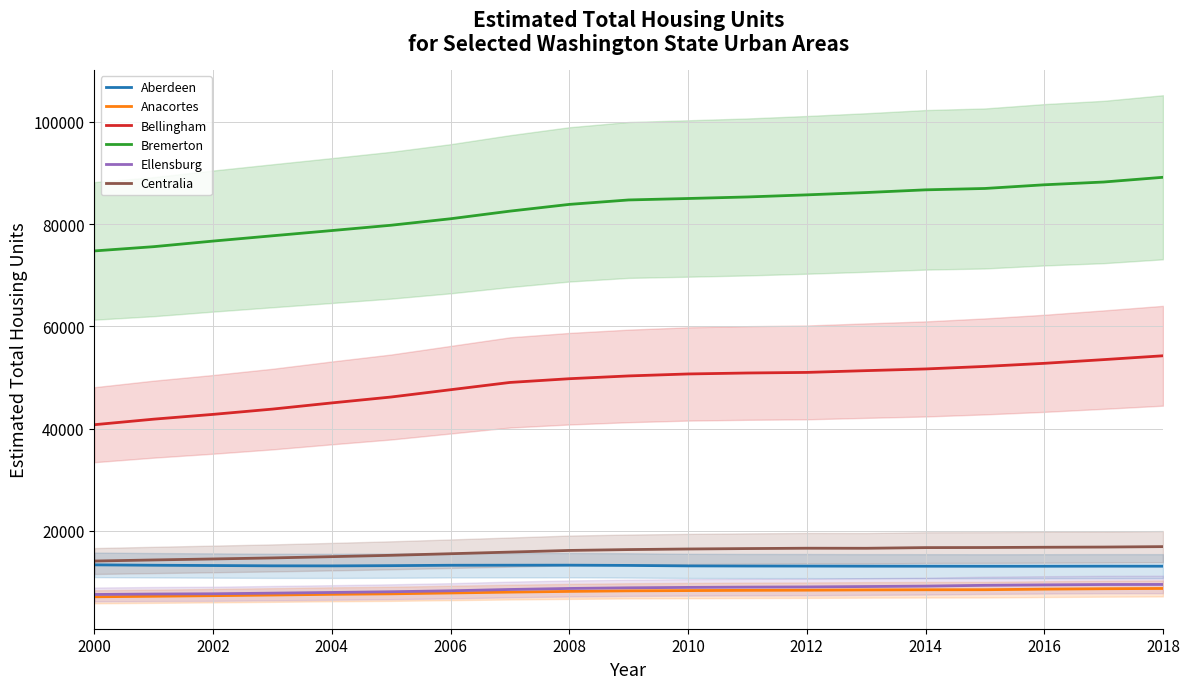

True or false: Aberdeen and Bremerton cross at least once.

False